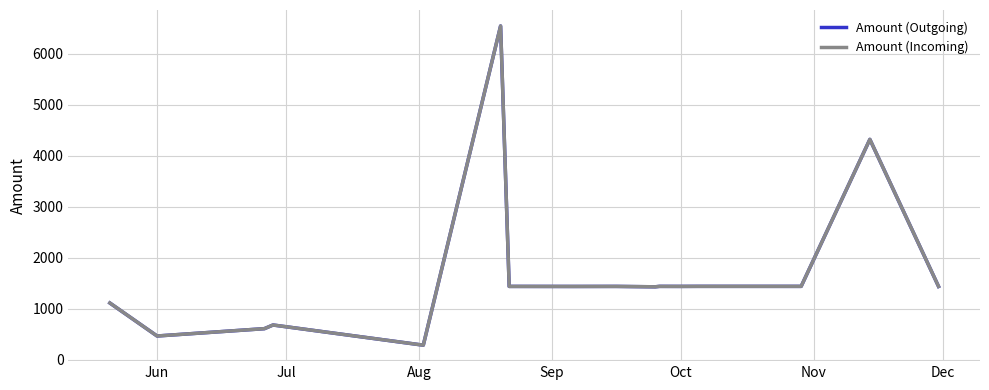

At how many categories does at least one series exceed 1065?

12